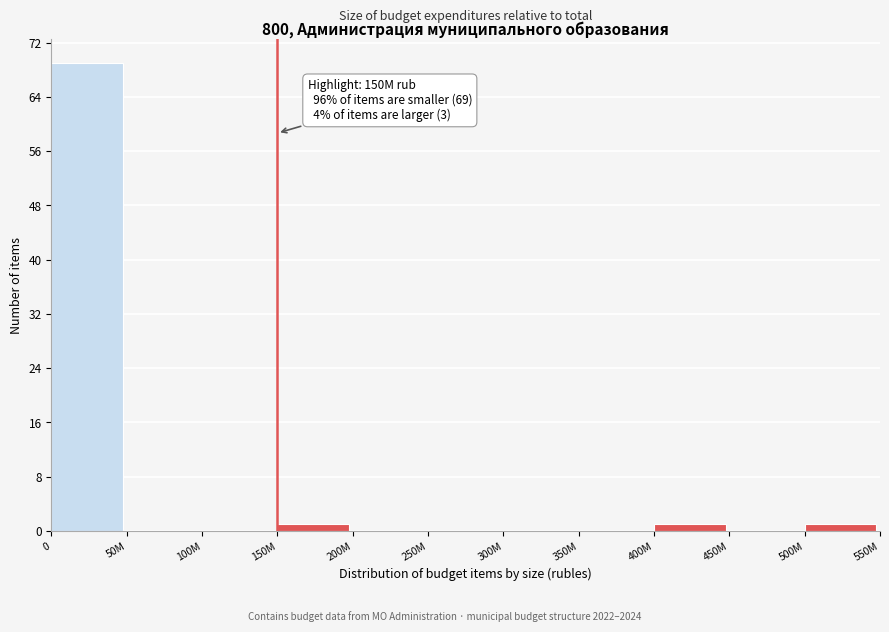

Reading left to right, transcribe all the data shown in this chart.

0=69	50M=0	100M=0	150M=1	200M=0	250M=0	300M=0	350M=0	400M=1	450M=0	500M=1